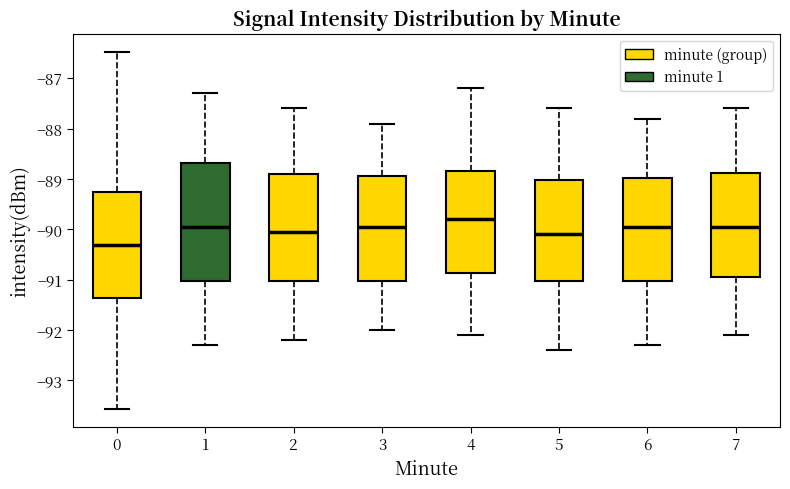

Reading left to right, read every box against the y-axis: the position of its median line, the range the box covers, and the ends of its whiskers. The values are not printed on the chart, so give them approximately, as read against the axis.

0: median -90.3, box -91.4 to -89.3, whiskers -93.6 to -86.5
1: median -89.9, box -91.0 to -88.7, whiskers -92.3 to -87.3
2: median -90.0, box -91.0 to -88.9, whiskers -92.2 to -87.6
3: median -89.9, box -91.0 to -88.9, whiskers -92.0 to -87.9
4: median -89.8, box -90.9 to -88.8, whiskers -92.1 to -87.2
5: median -90.1, box -91.0 to -89.0, whiskers -92.4 to -87.6
6: median -89.9, box -91.0 to -89.0, whiskers -92.3 to -87.8
7: median -89.9, box -90.9 to -88.9, whiskers -92.1 to -87.6